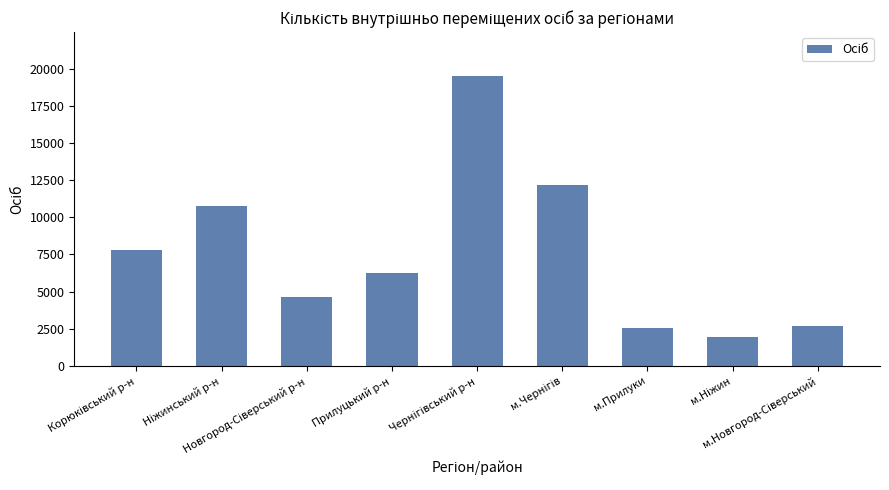

What is the difference between the maximum and minimum values?

17563